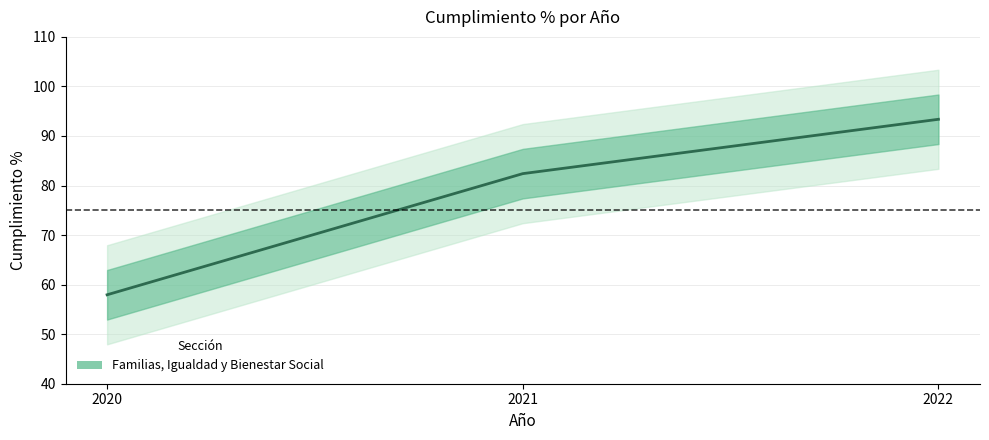

How many categories are shown in the chart?

3